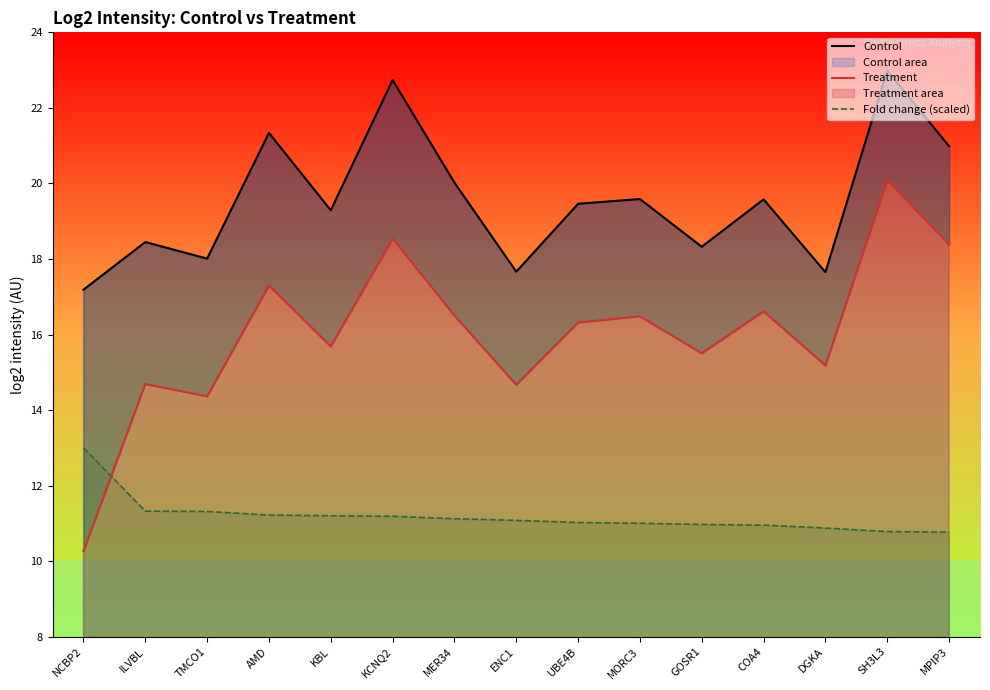

List the series in order of their overall mean, highest first.

Control, Treatment, Fold change (scaled)